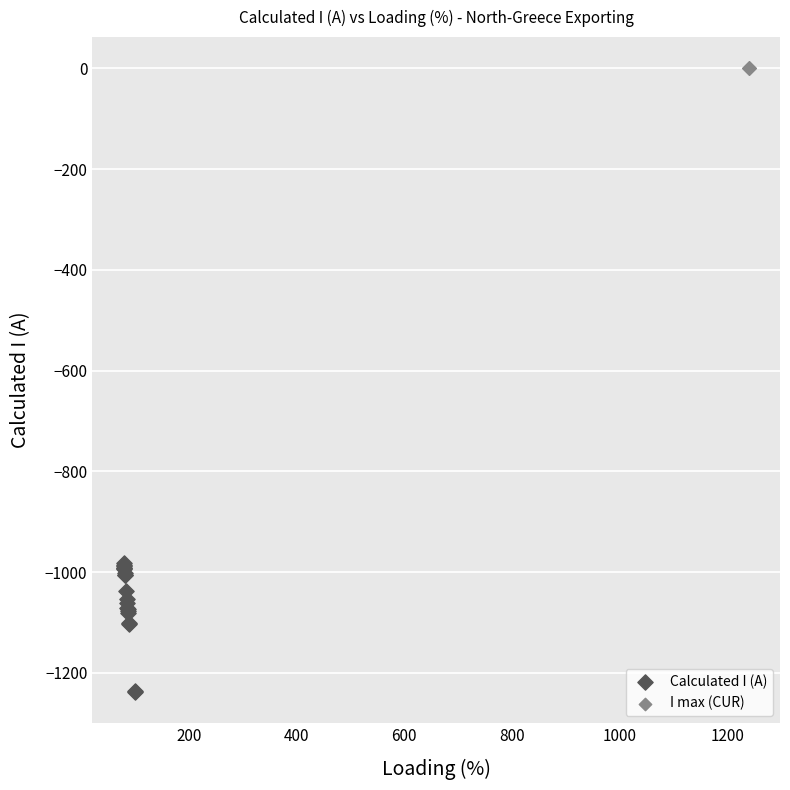

Which series contains the lowest Y value?

Calculated I (A)